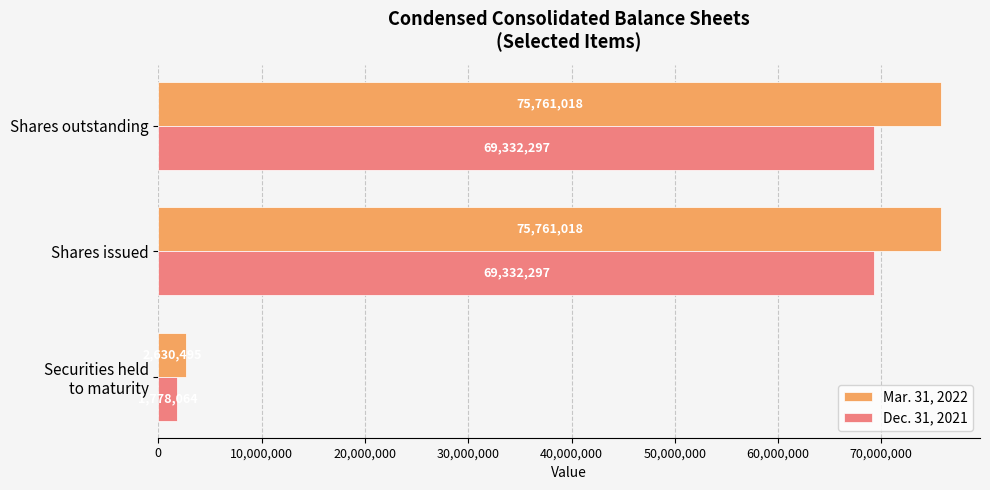

Rank the series by their maximum value, from highest to lowest.

Mar. 31, 2022, Dec. 31, 2021